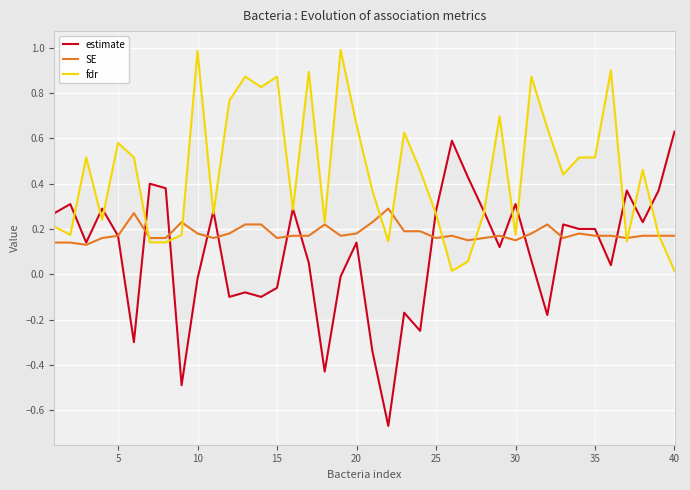

Rank the series by their maximum value, from highest to lowest.

fdr, estimate, SE